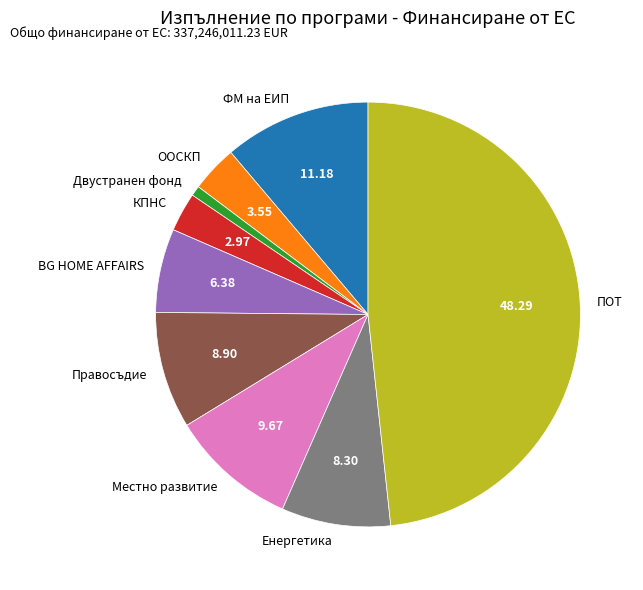

Which has a higher value, Енергетика or BG HOME AFFAIRS?

Енергетика